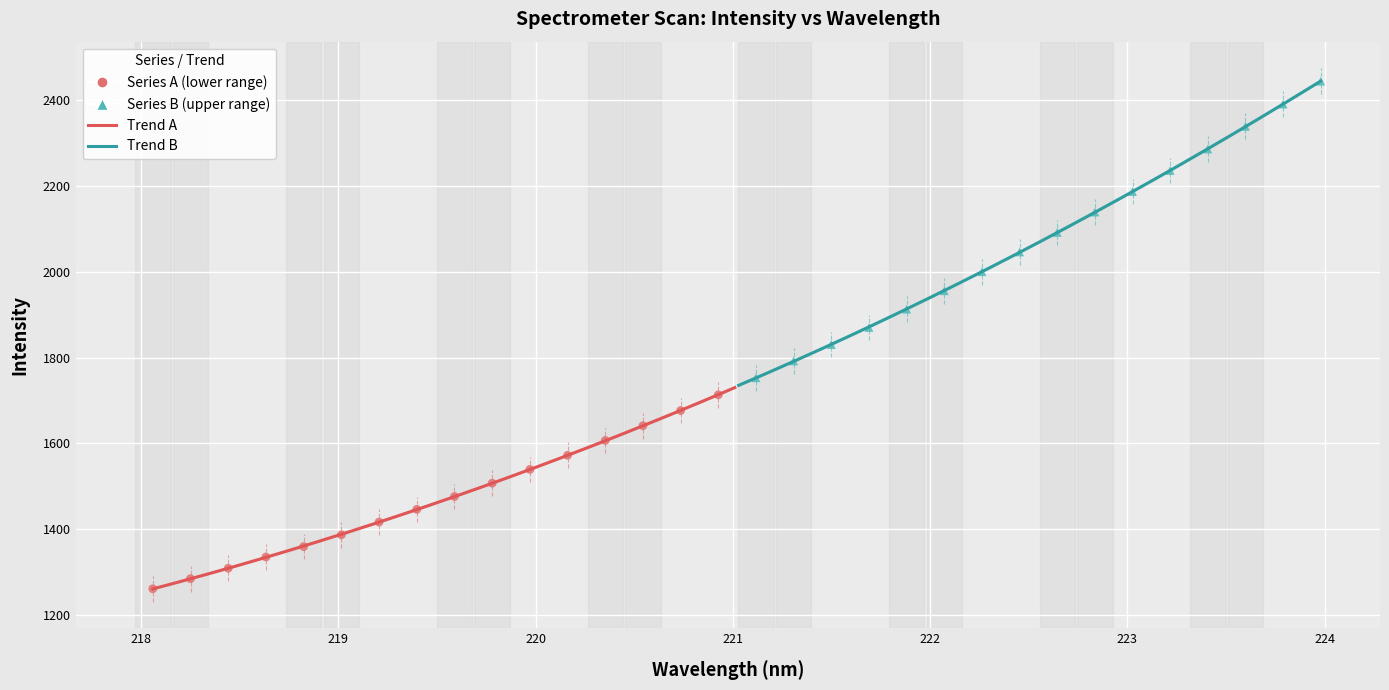

Which series reaches the maximum Y coordinate?

Series B (upper range)